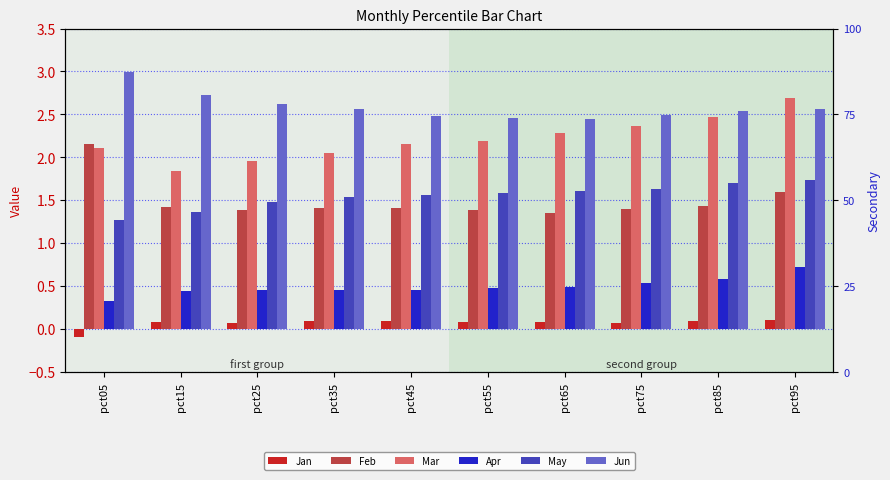

How many values in the Jan series exceed 0?

9